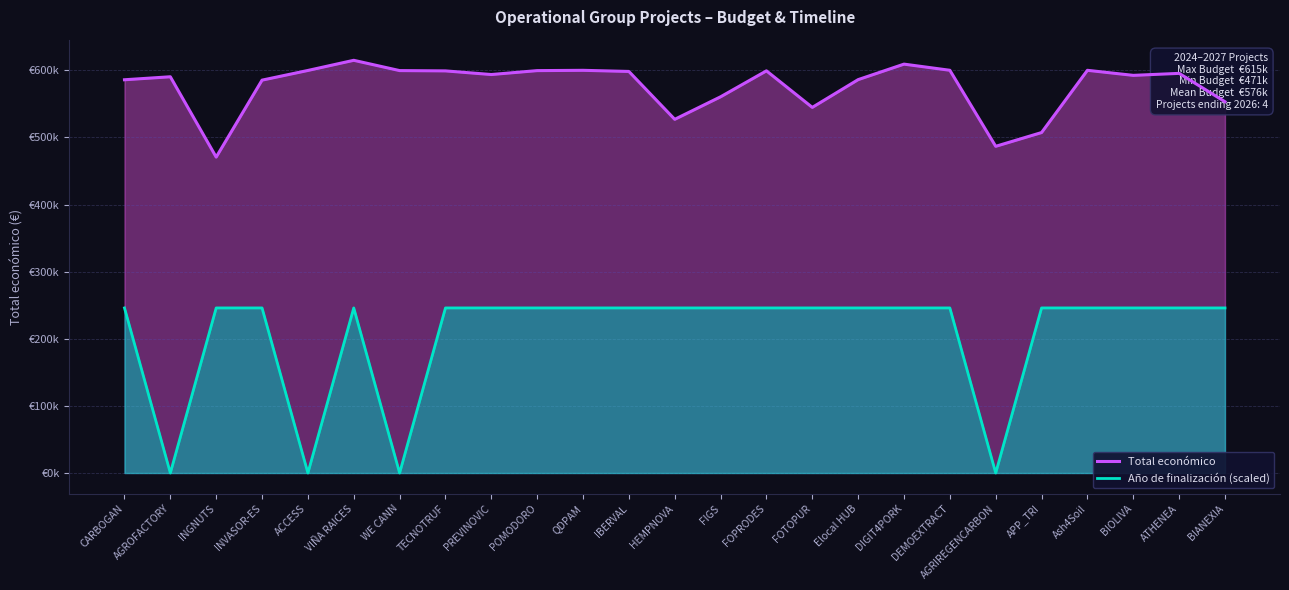

What is the difference between the Total económico values at FOTOPUR and WE CANN?

54838.0